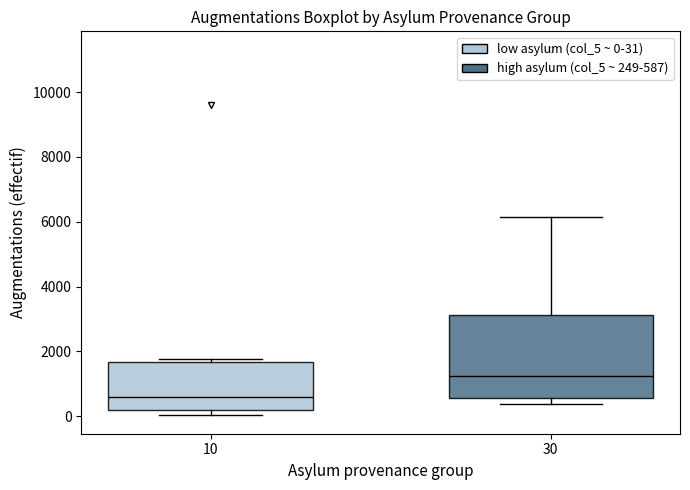

Where is the upper edge of the box at x = 10 on the y-axis? The values are not printed on the chart, so give them approximately, as read against the axis.

1600